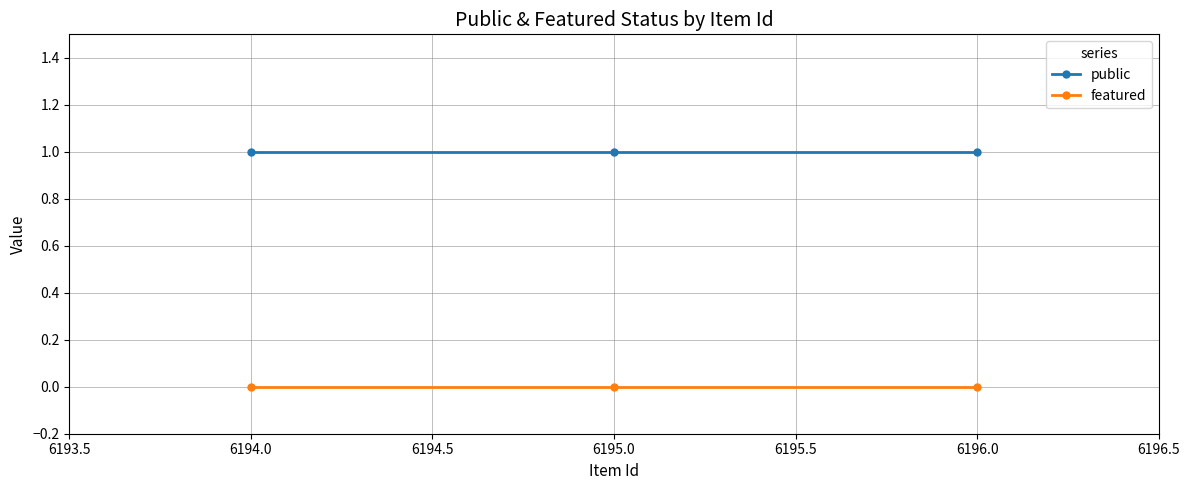

Is the value of public at 6194.0 greater than the value of featured at 6195.0?

Yes